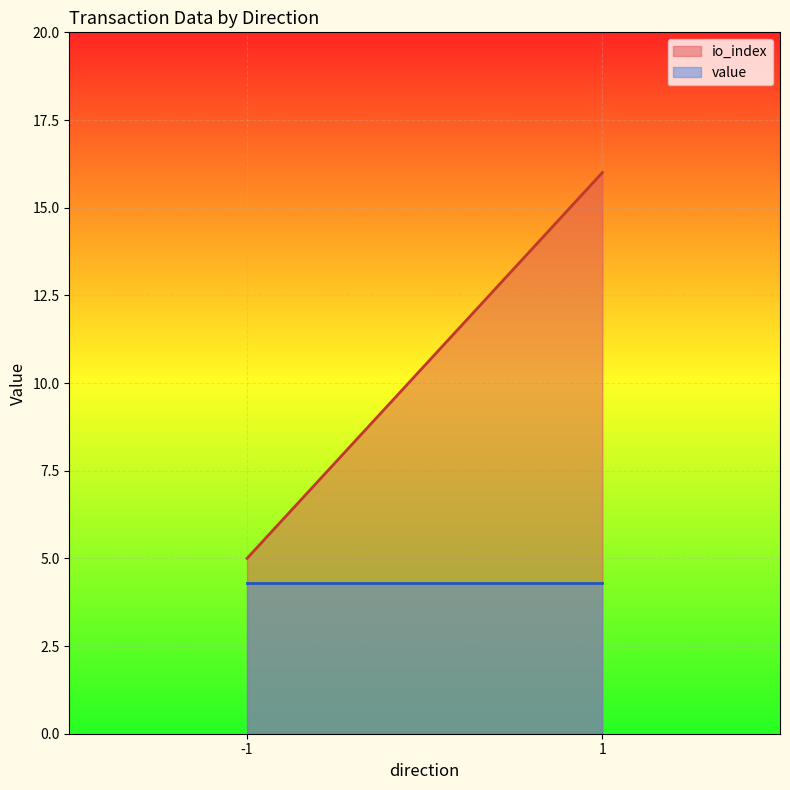

Rank the series at 1 from highest to lowest value.

io_index, value